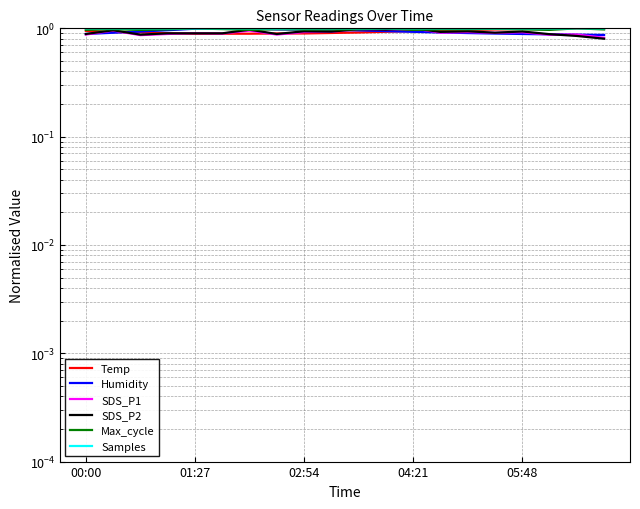

Where is Temp nearest to the value 0?

01:27